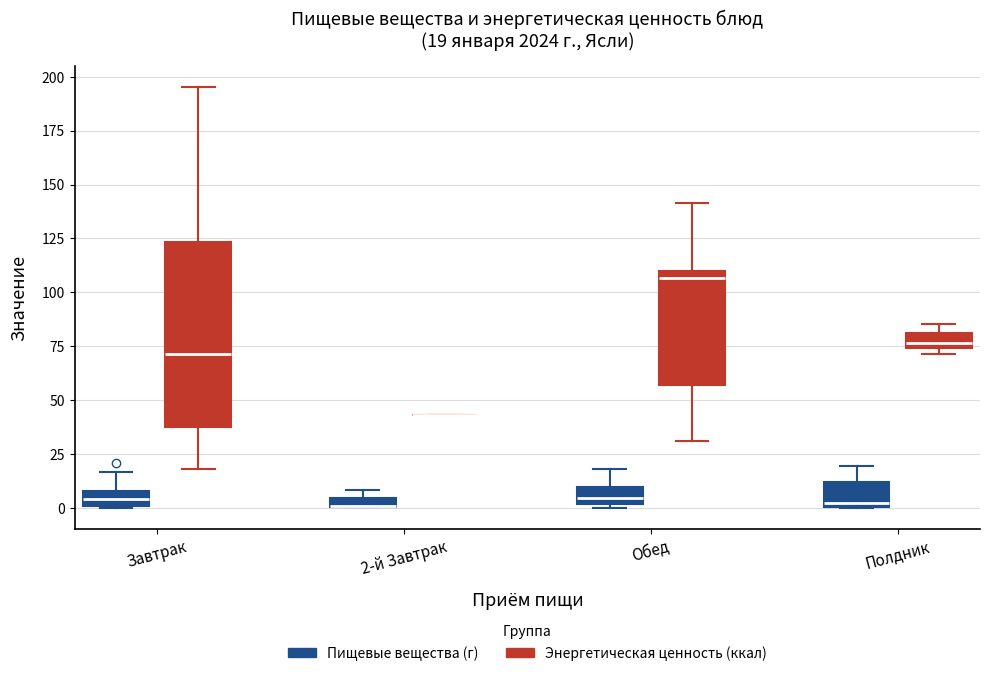

Which box is the tallest, from its lower edge to its upper edge?

Завтрак (Энергетическая ценность (ккал))